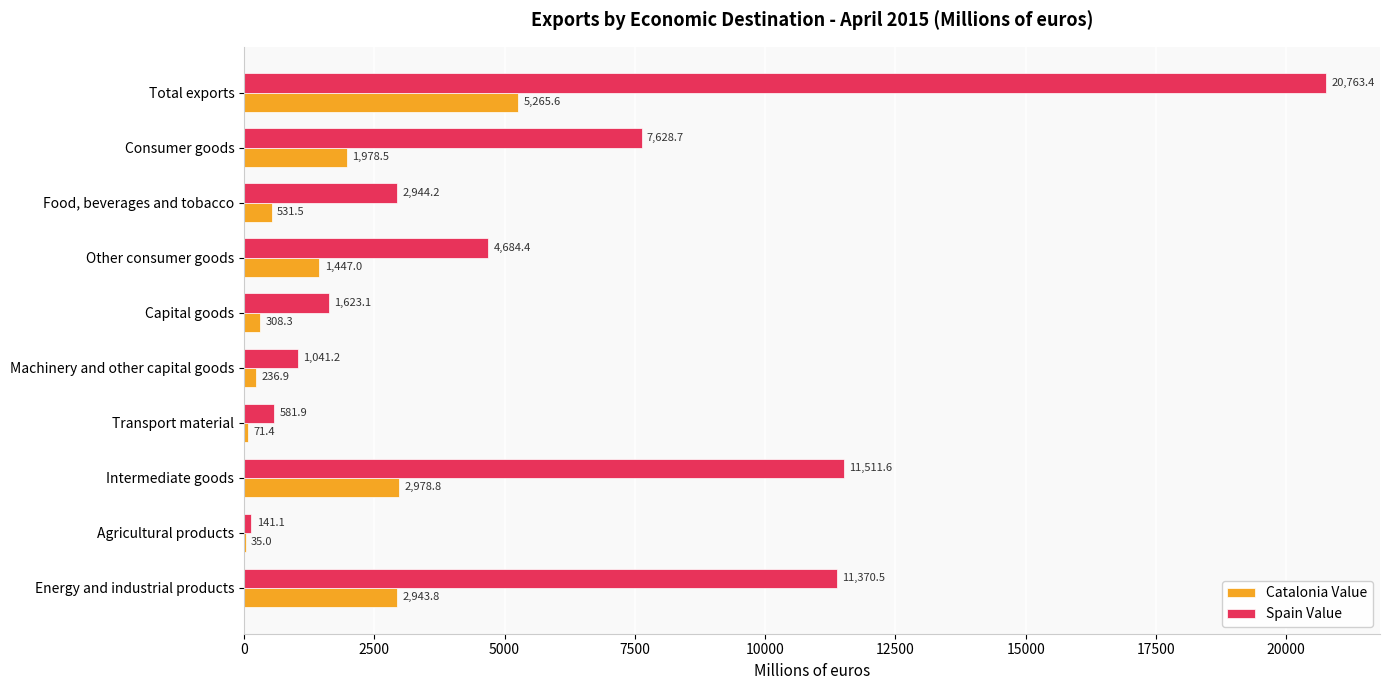

What is the sum of all Catalonia Value values?

15796.8